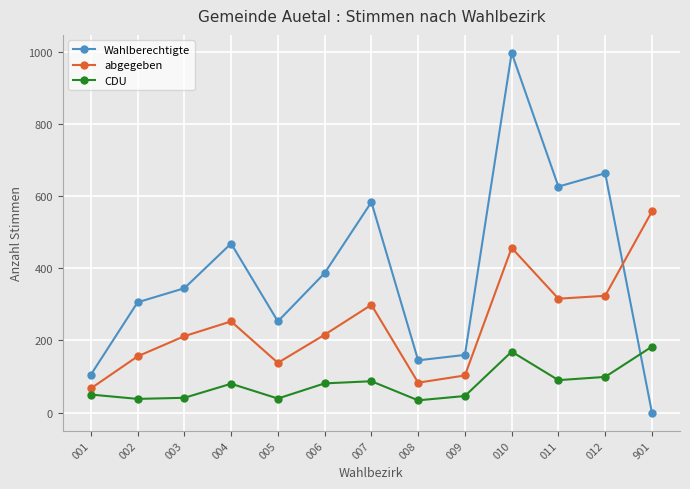

True or false: CDU and abgegeben intersect in this chart.

False